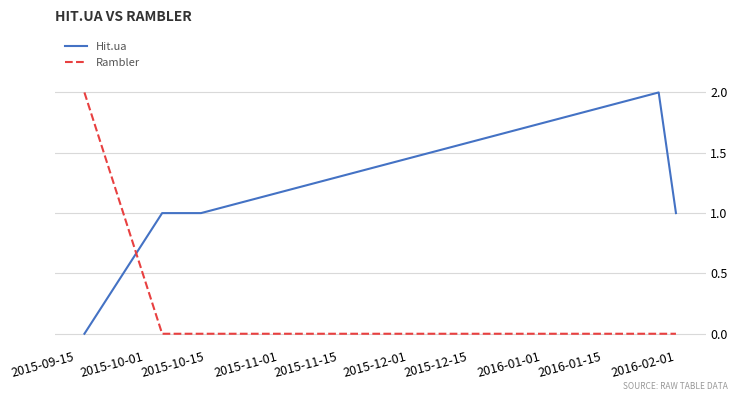

What is the greatest value displayed?

2